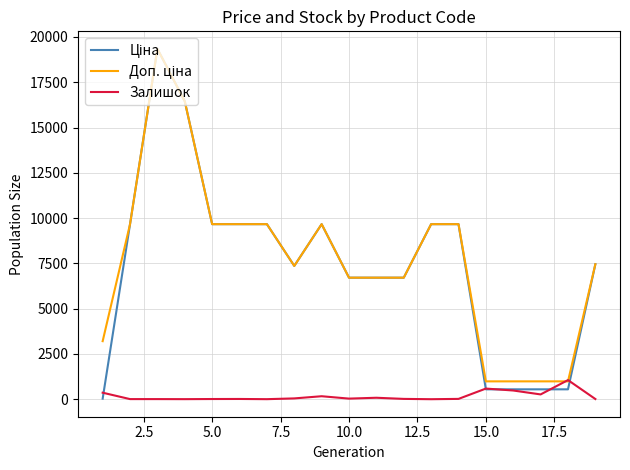

How many interior local valleys does the Ціна series have?

1